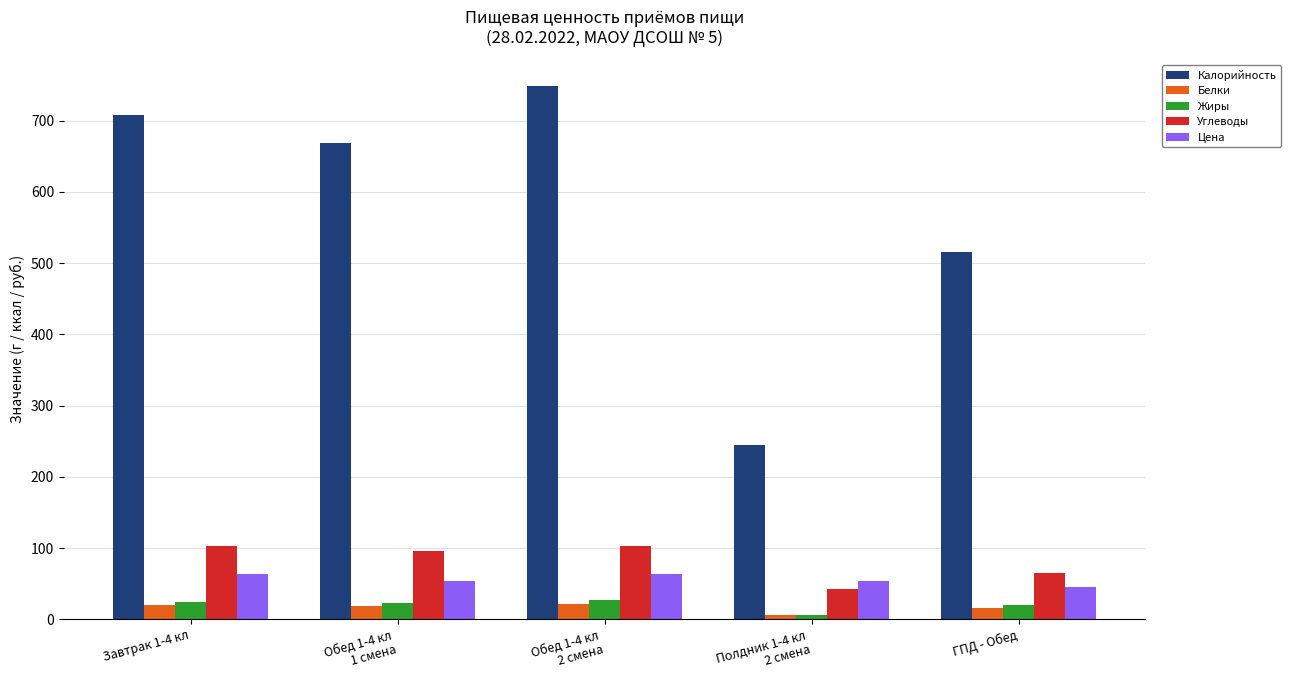

What is the sum of the Калорийность values at Полдник 1-4 кл
2 смена and Завтрак 1-4 кл?

952.1